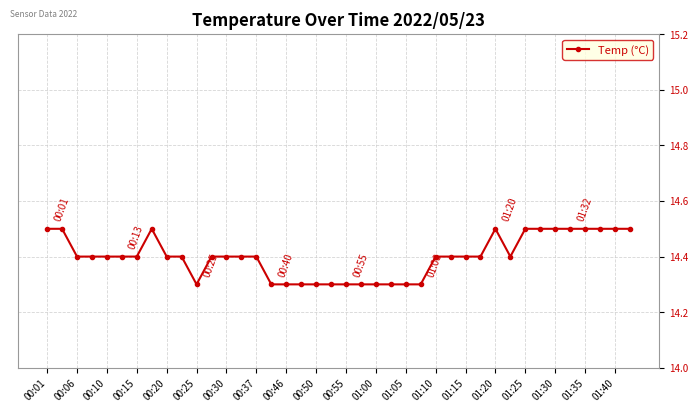

What is the minimum value shown in the chart?

14.3